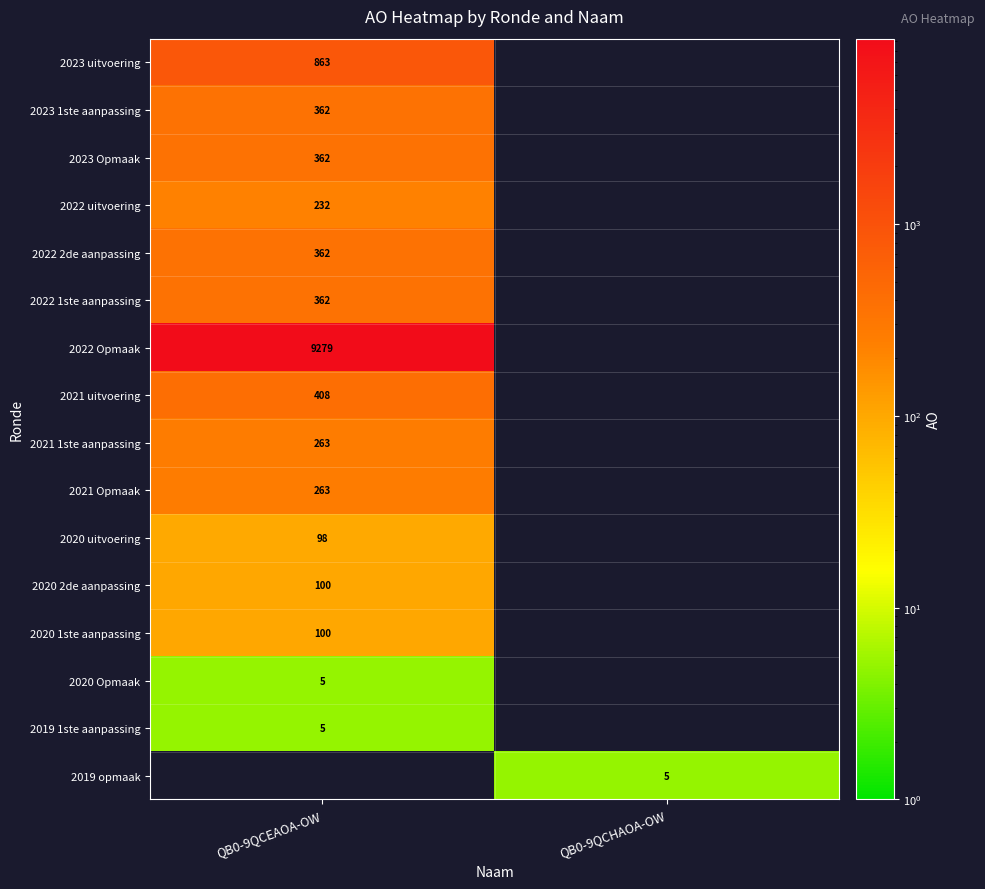

What is the total value across all series at QB0-9QCEAOA-OW?

13064